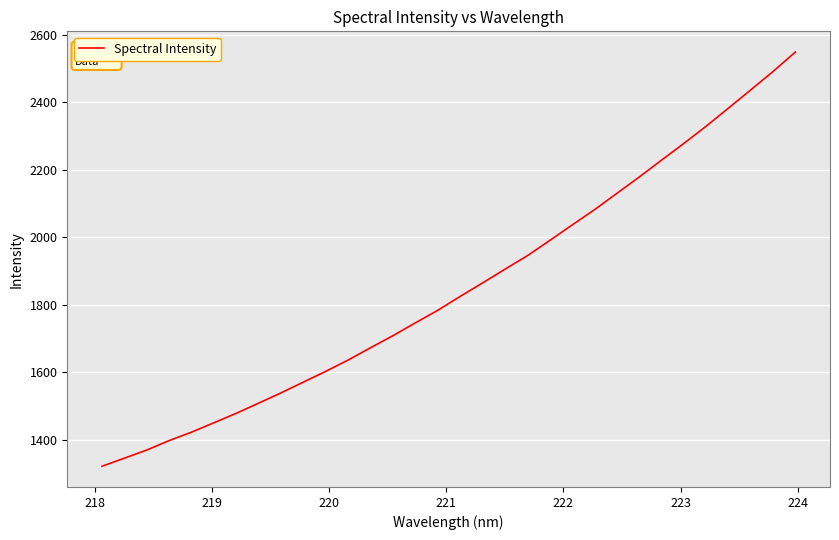

What is the smallest value displayed?

1321.1